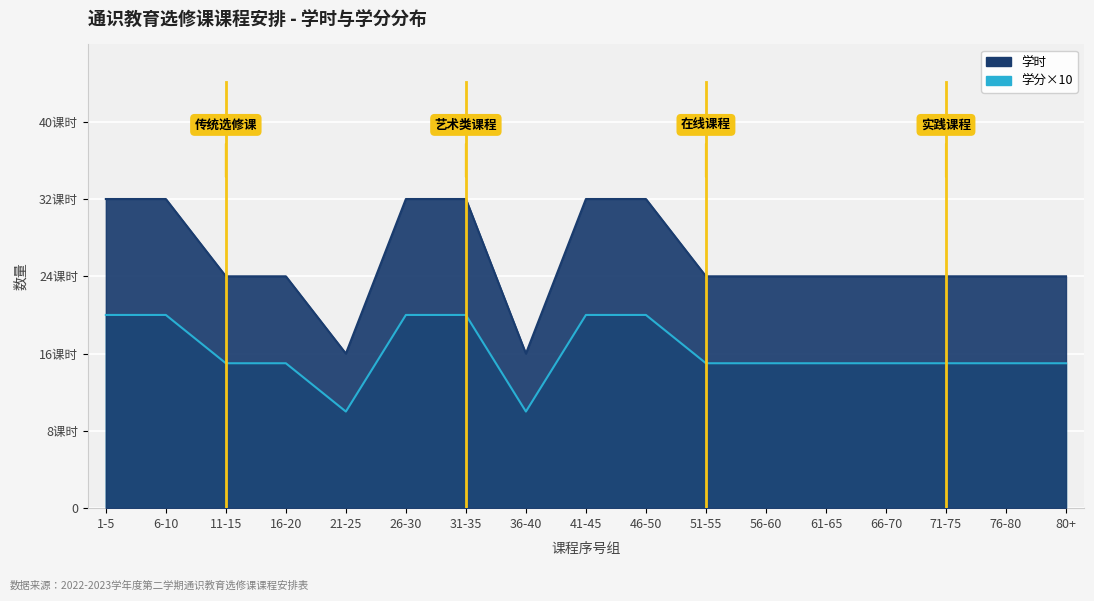

True or false: 学时 and 学分 intersect in this chart.

False